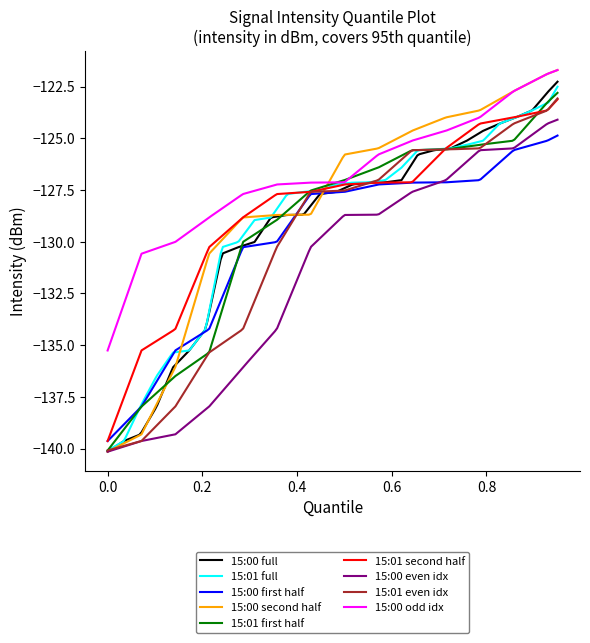

Which series has the widest spread of values?

15:00 second half